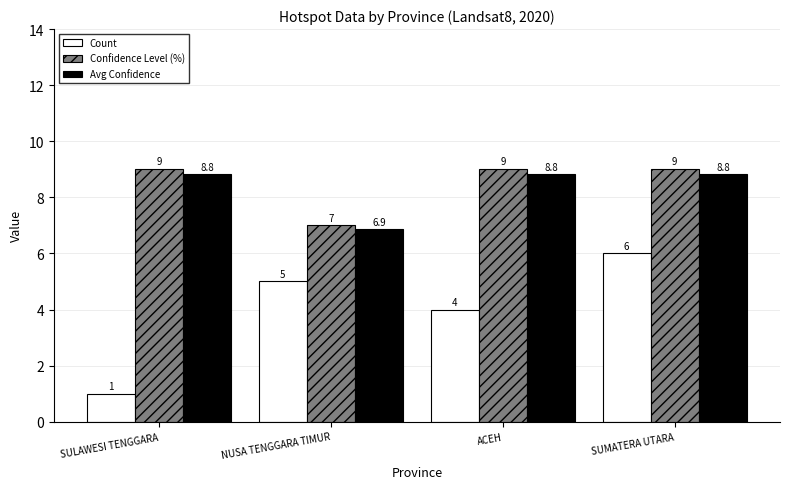

The value of Confidence Level (%) at SULAWESI TENGGARA is 9.0. True or false?

True